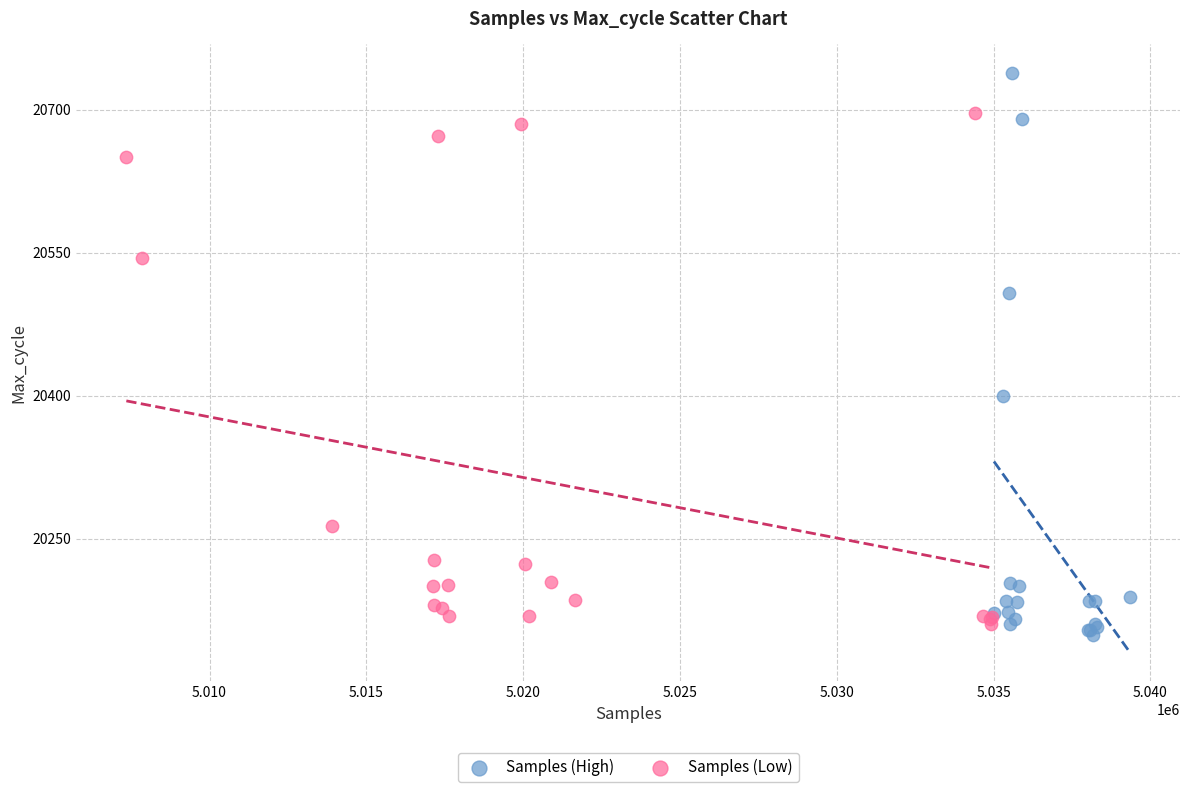

Which series has the widest spread of Y values?

Samples (High)